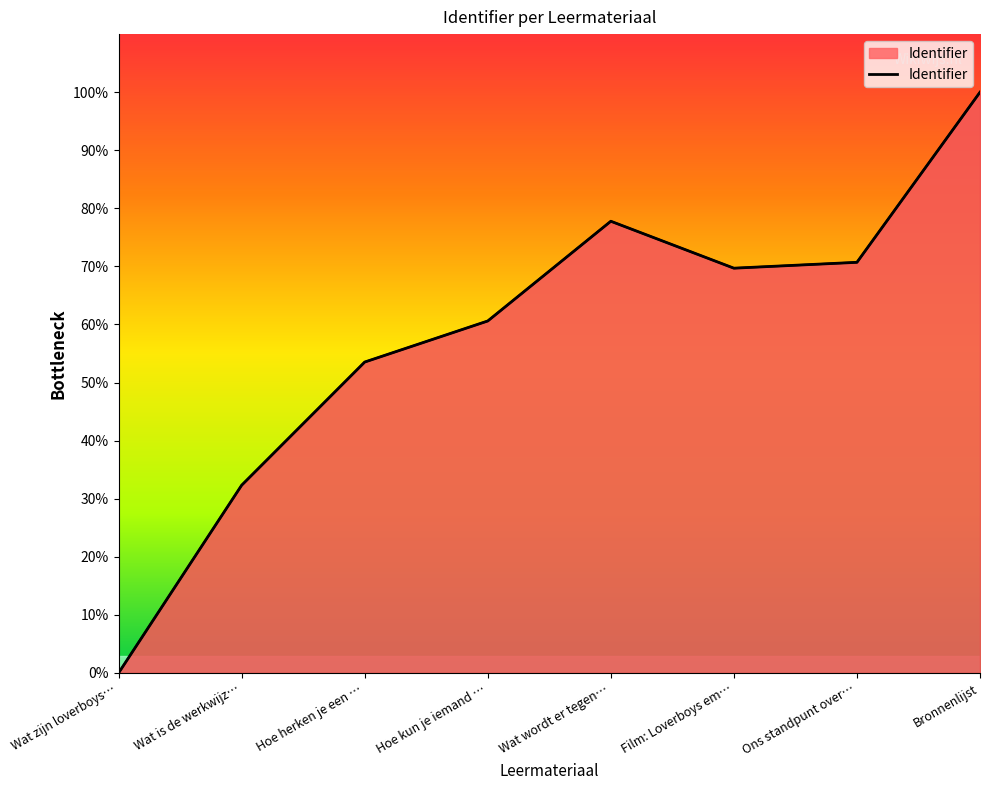

At which category does the data reach its first local peak?

Wat wordt er tegen…